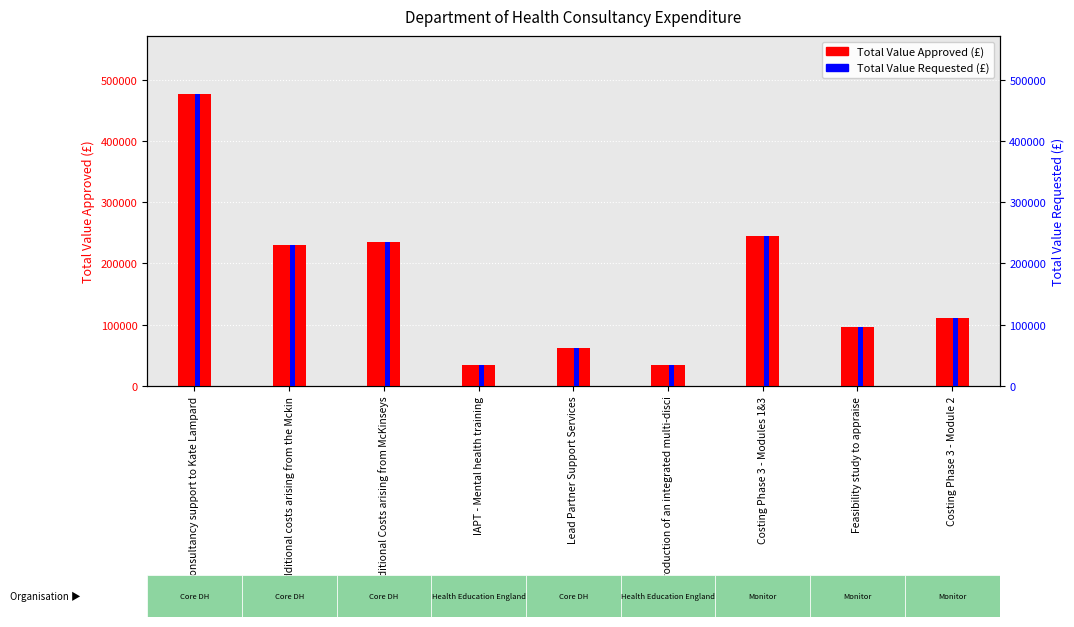

Count the number of categories in the chart.

9